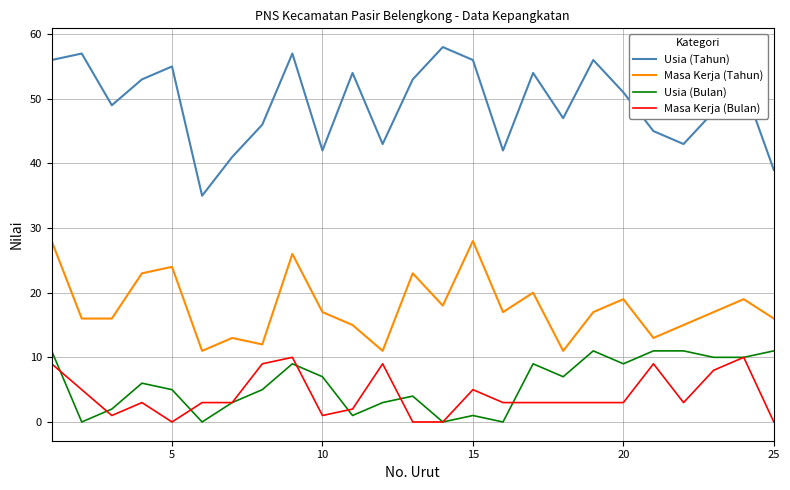

True or false: Masa Kerja (Tahun) and Usia (Tahun) intersect in this chart.

False